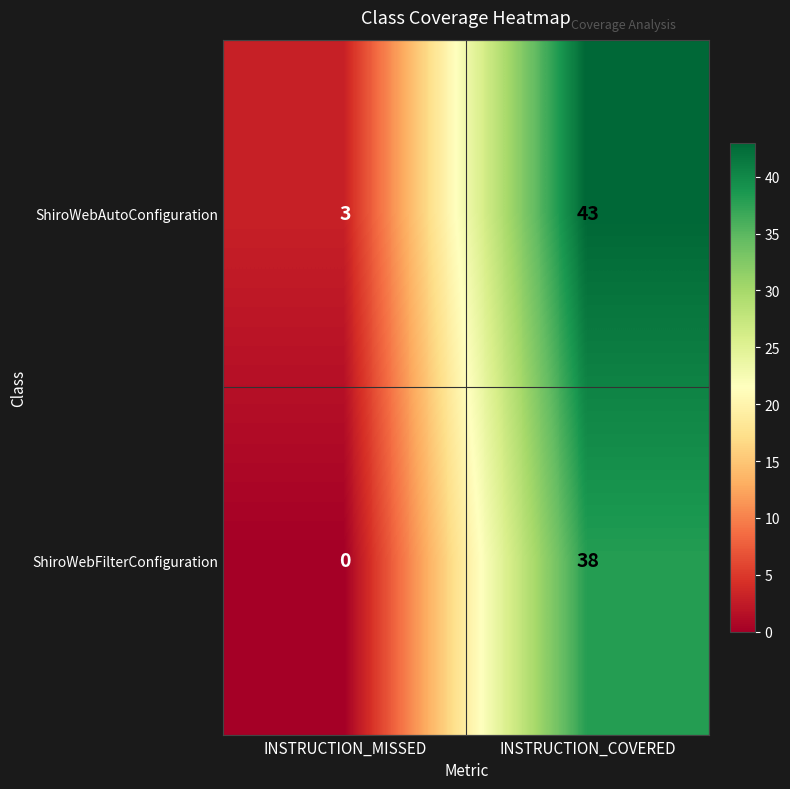

The ShiroWebAutoConfiguration series shows 3 at INSTRUCTION_MISSED. True or false?

True